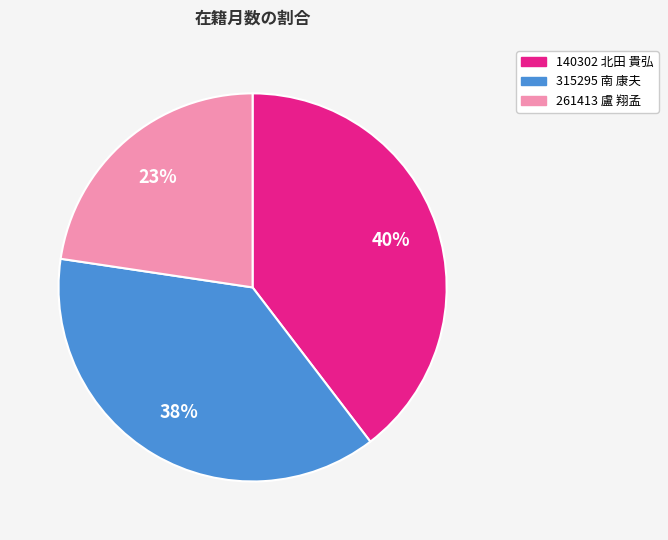

Which slice is the smallest?

261413 盧 翔孟